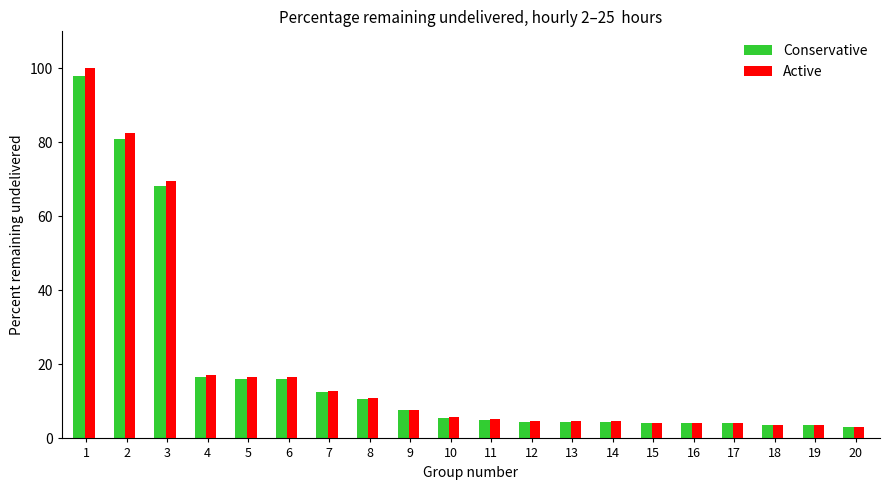

What is the total value across all series at 14?

9.2